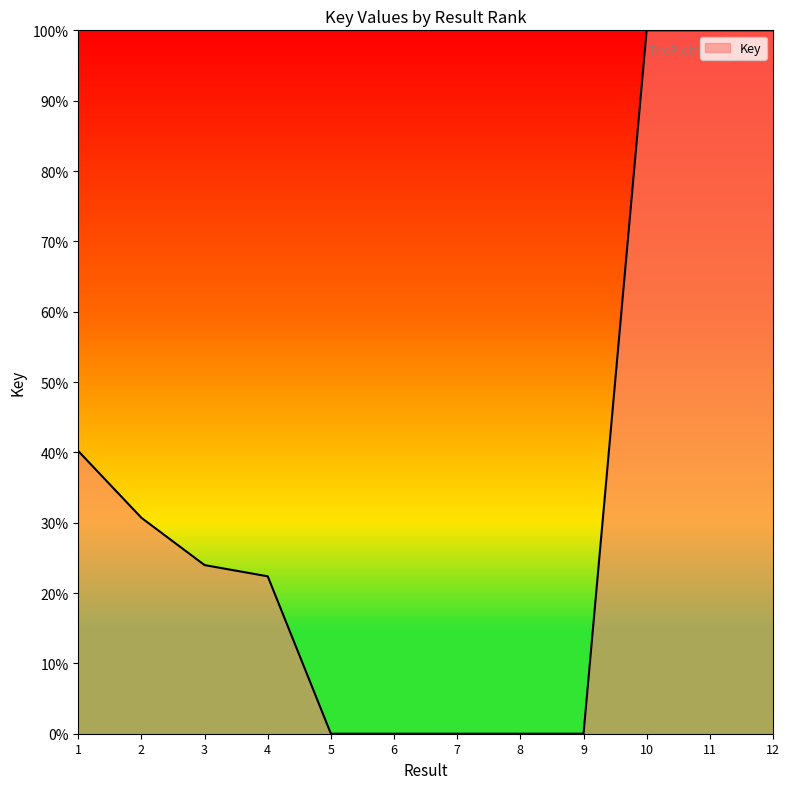

Is it true that the value at 1 is 40.2?

True